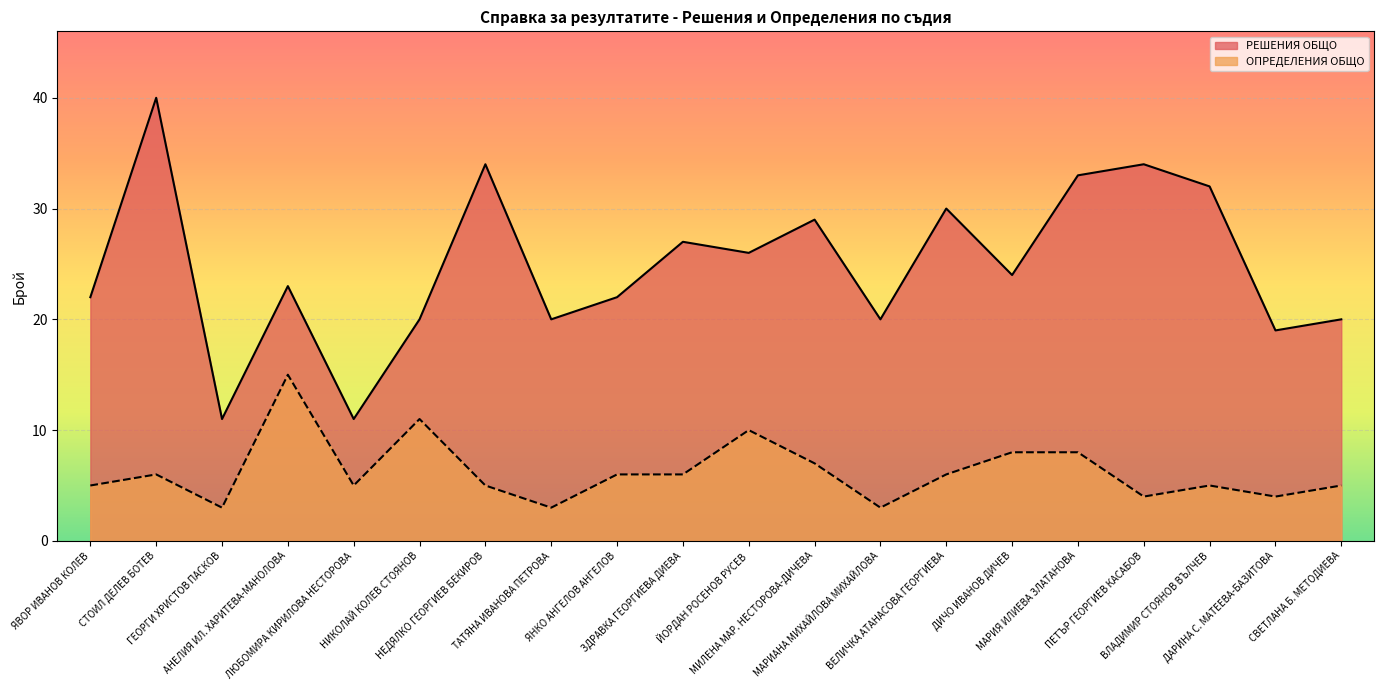

What is the label of the 12th point from the right?

ЯНКО АНГЕЛОВ АНГЕЛОВ